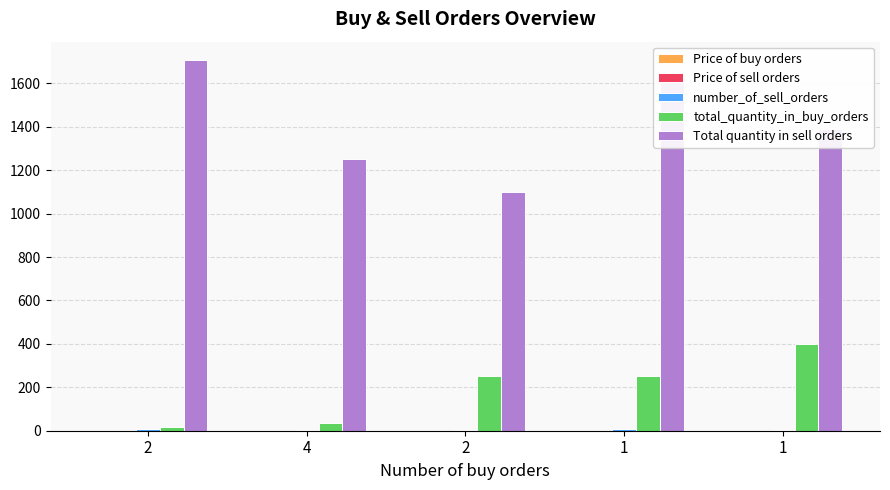

What is the minimum value for Price of sell orders?

0.6